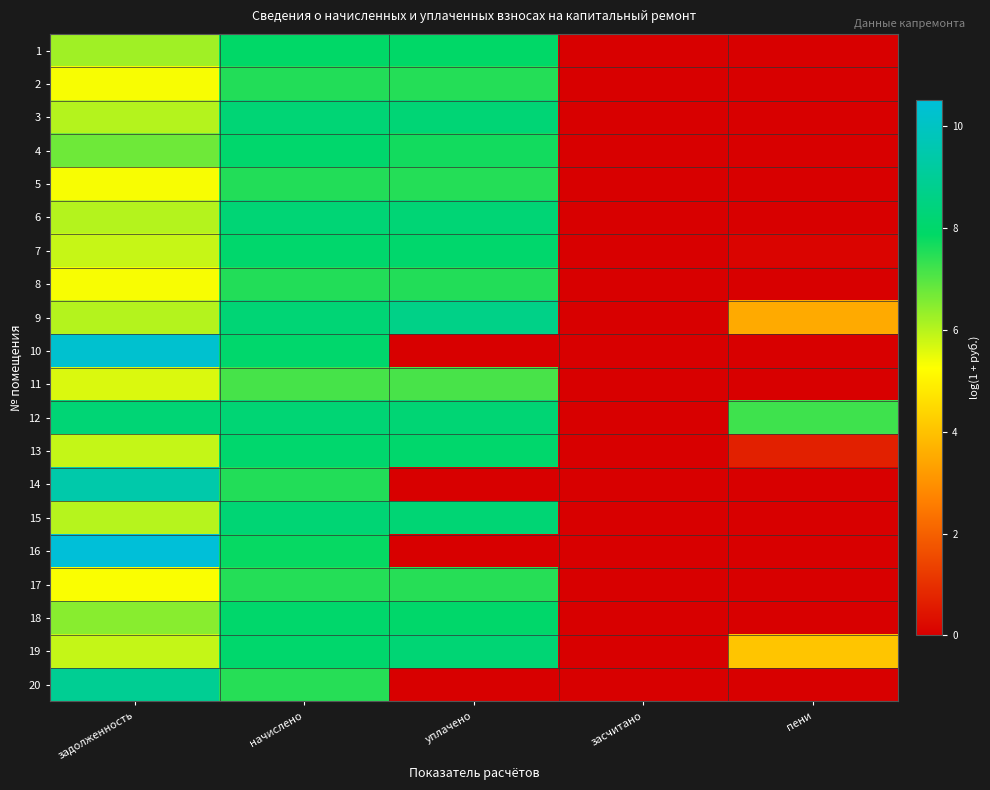

Which label corresponds to the largest value in the chart?

задолженность